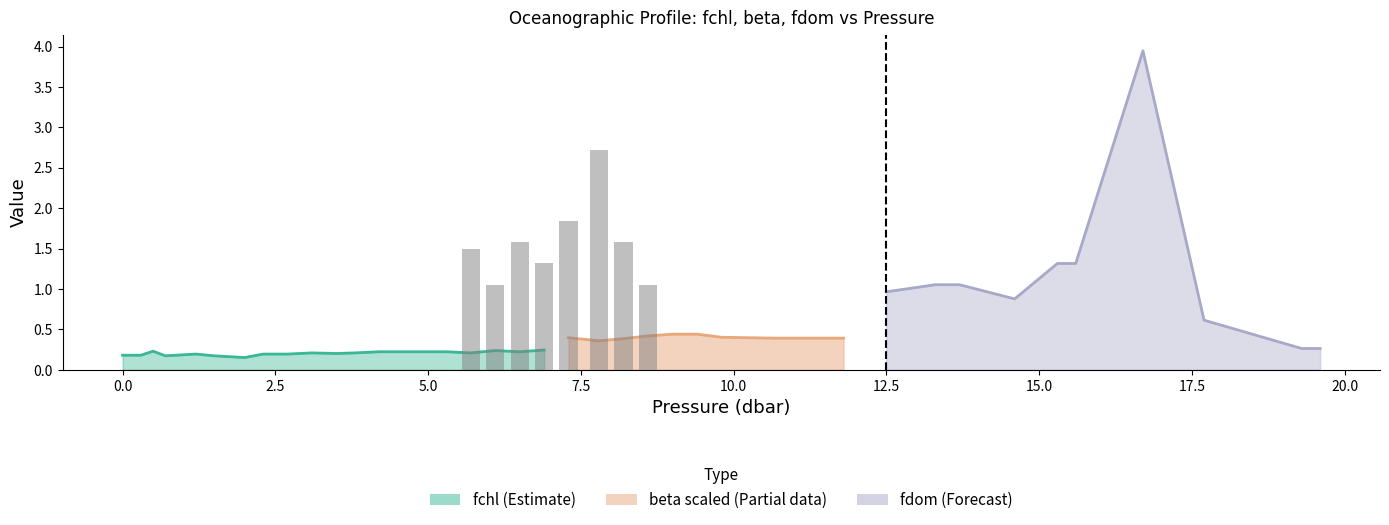

Does the chart contain stacked bars?

No